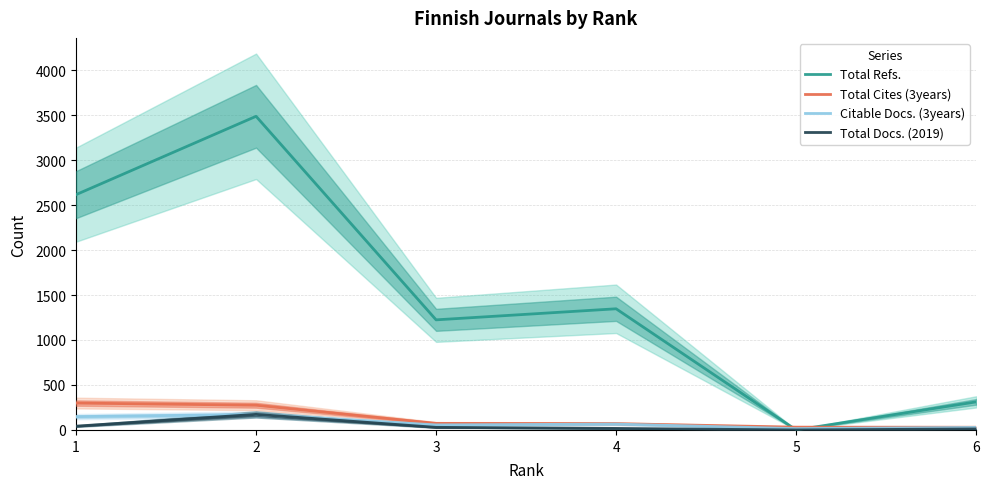

At how many categories does at least one series exceed 2408?

2